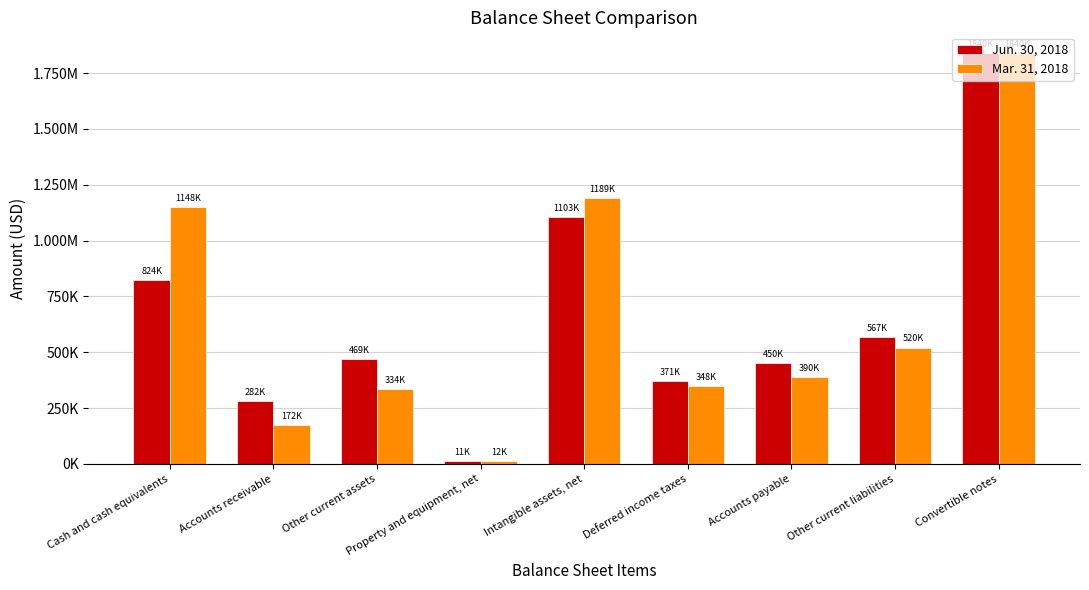

What position from the left is Convertible notes?

9